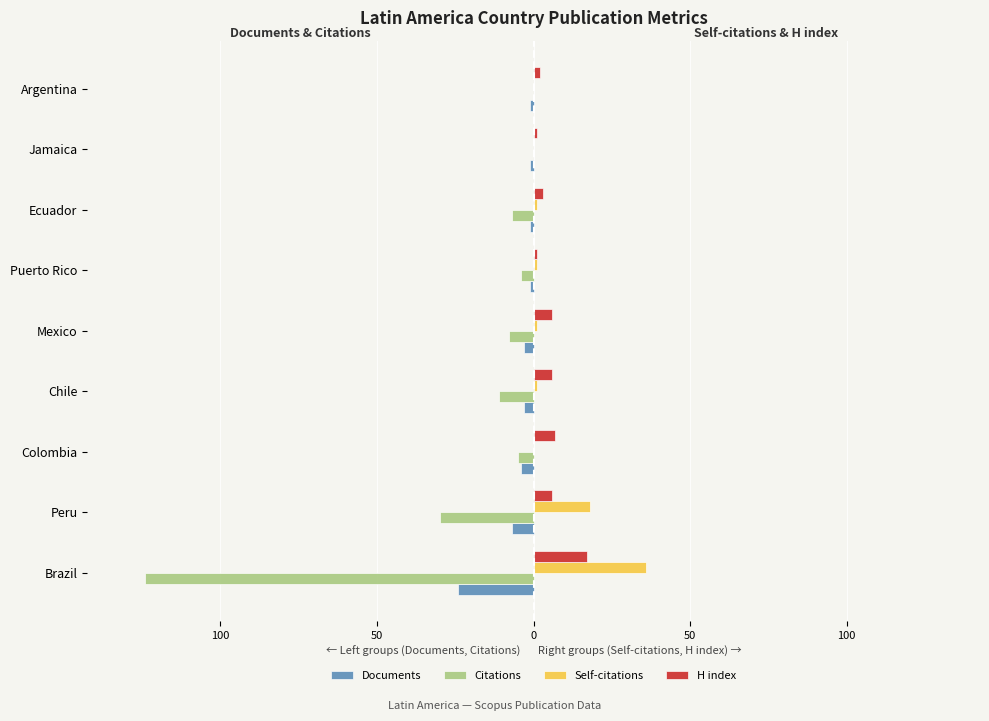

What are all the series names shown in the legend?

Documents, Citations, Self-citations, H index